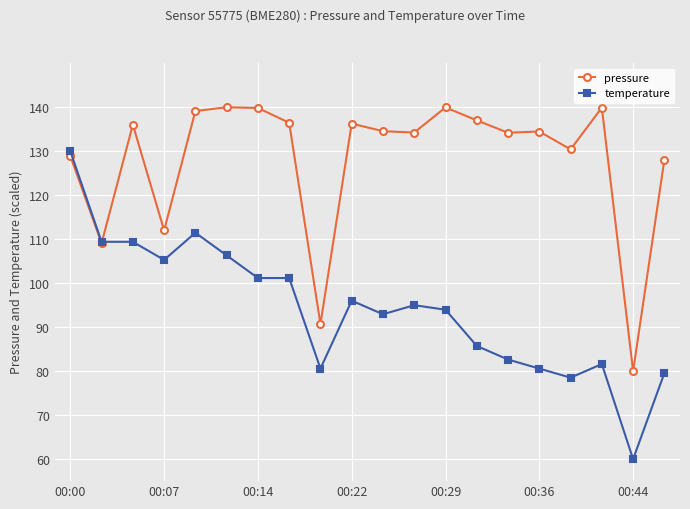

Rank the series by their maximum value, from lowest to highest.

temperature, pressure